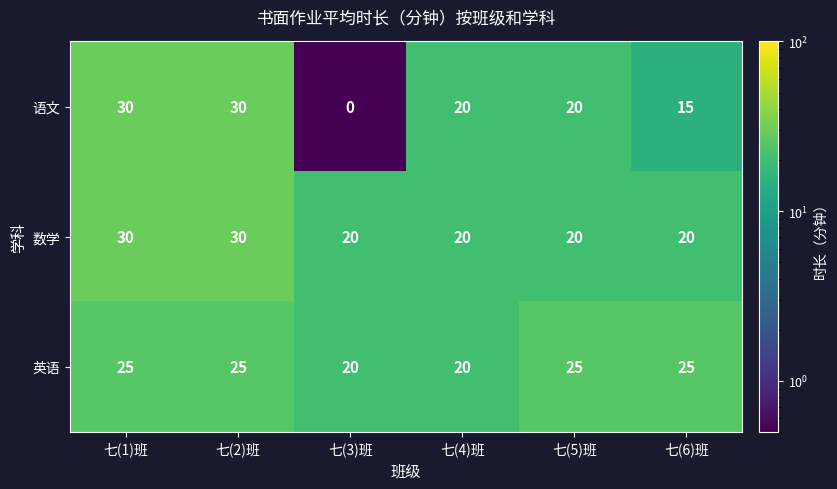

The 数学 series shows 20 at 七(5)班. True or false?

True